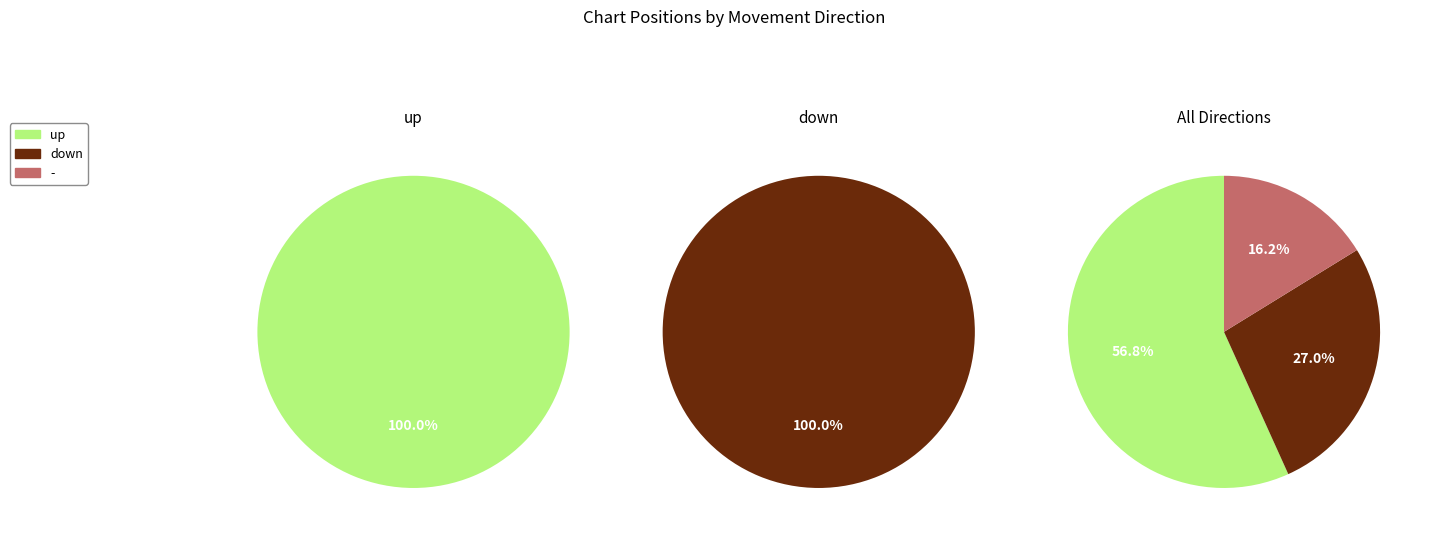

Rank the categories by value from lowest to highest.

-, down, up